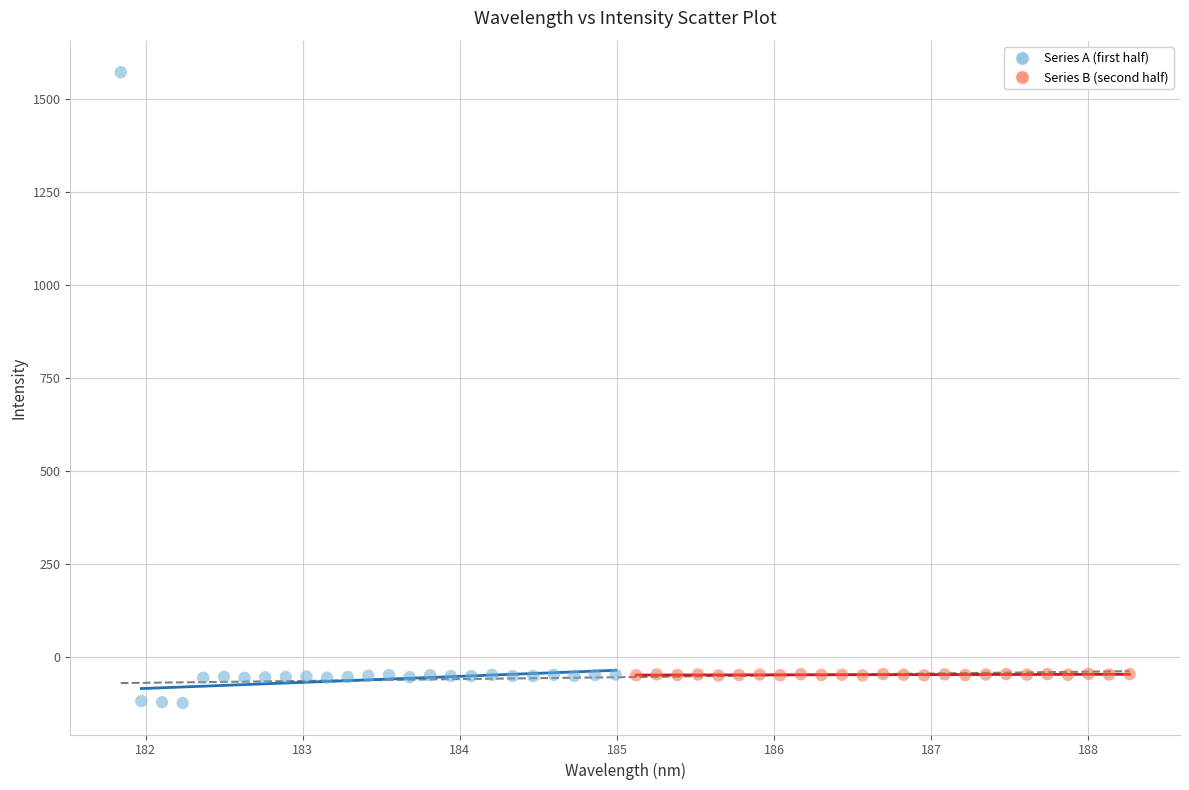

Which series reaches the maximum Y coordinate?

Series A (first half)